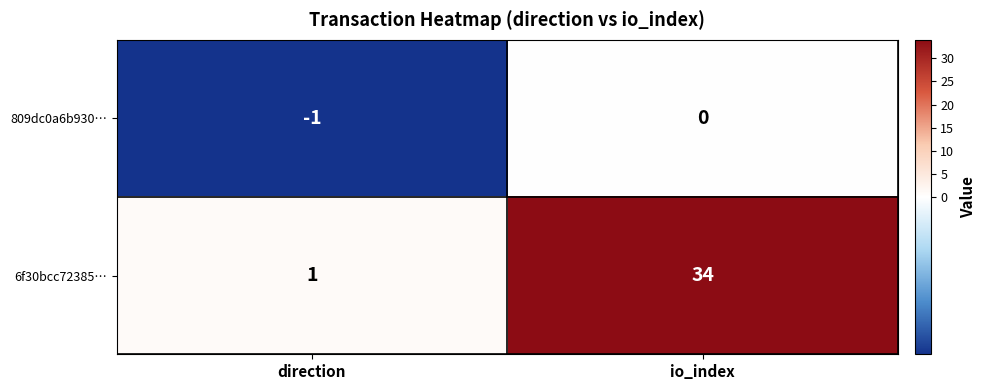

Reading left to right, what are all the values shown in this chart?

809dc0a6b930…: direction=-1	io_index=0
6f30bcc72385…: direction=1	io_index=34